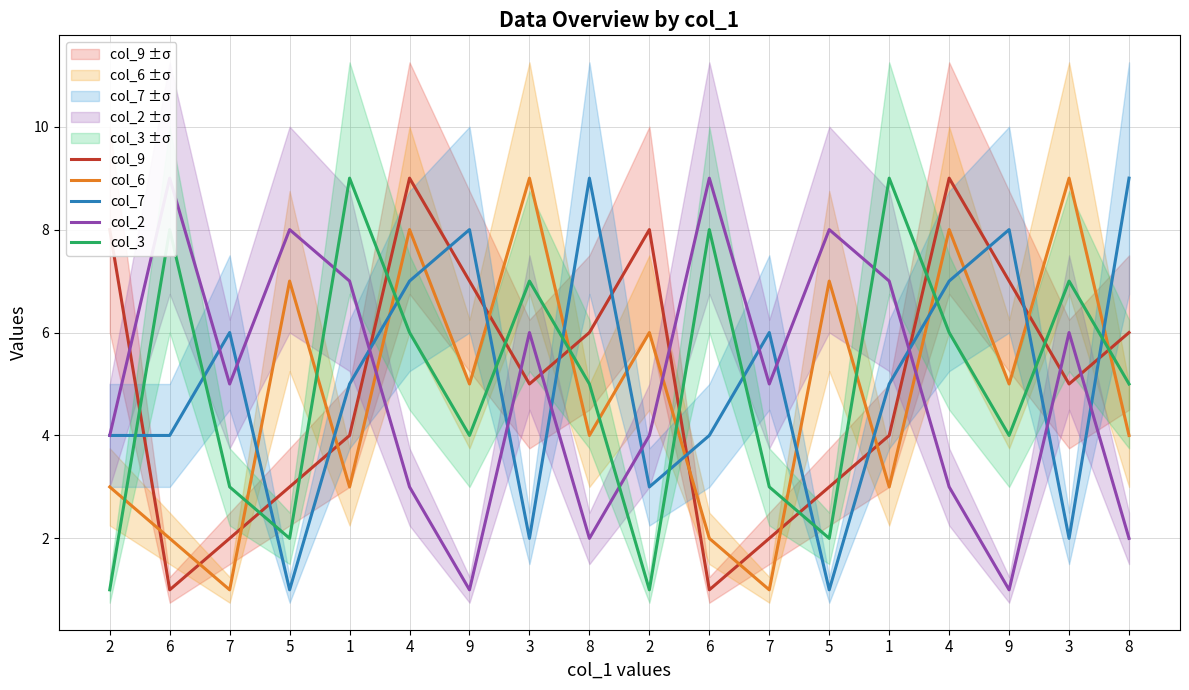

What is the difference between the maximum and minimum values in the col_3 series?

8